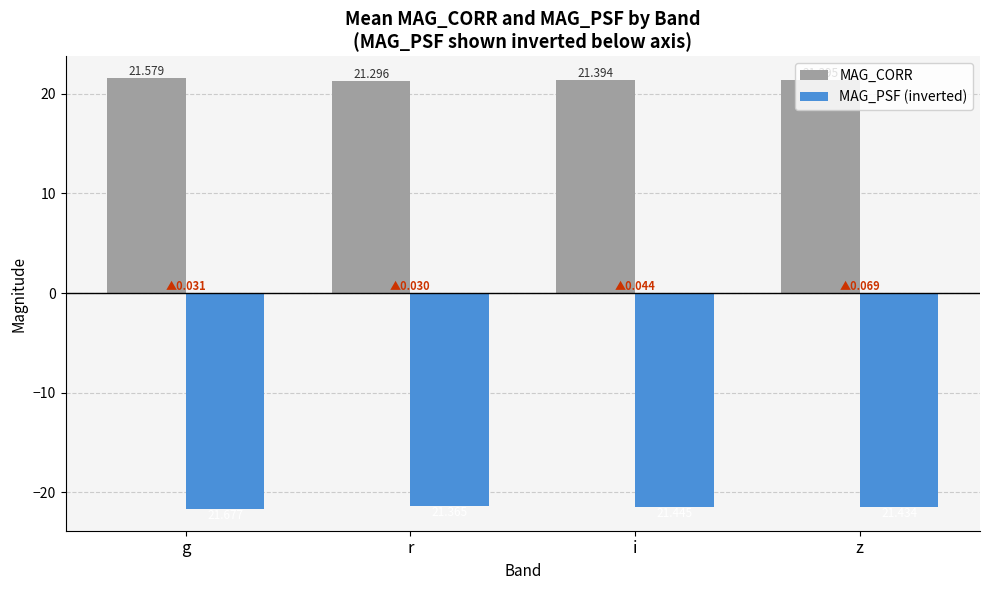

Which series has the largest range (max minus min)?

MAG_PSF (inverted)